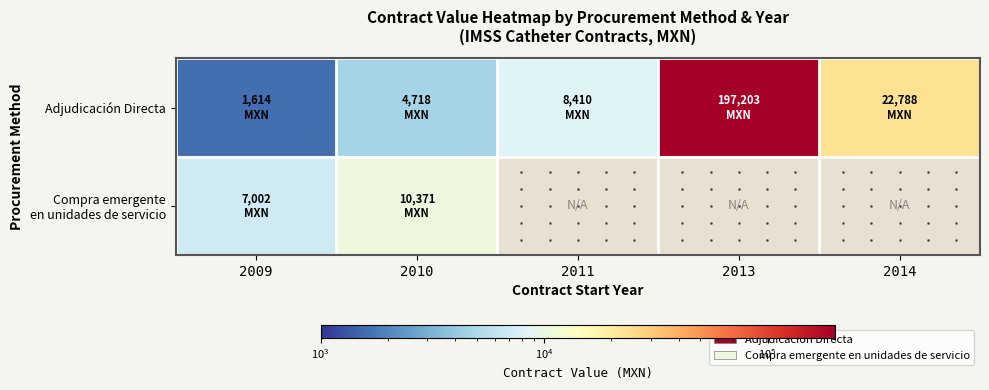

Rank the categories by Compra emergente en unidades de servicio value from lowest to highest.

2009, 2010, 2011, 2013, 2014